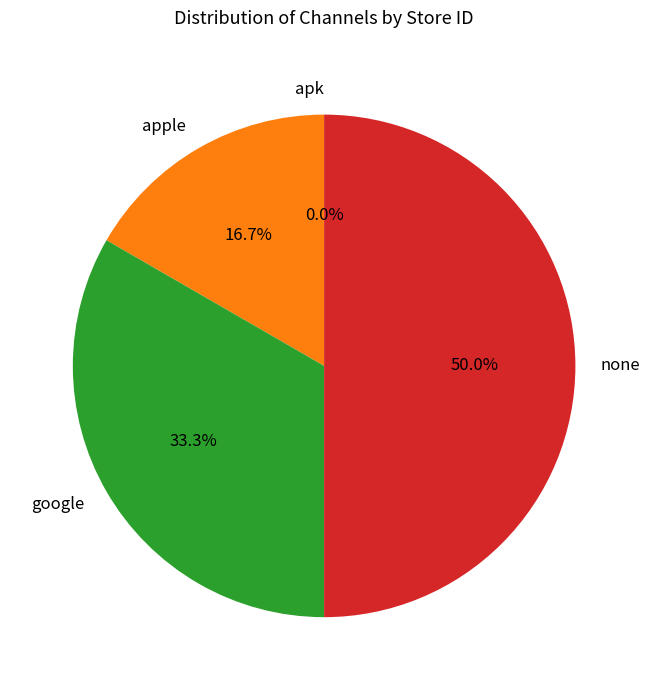

What percentage do apple and apk together represent?

16.7%